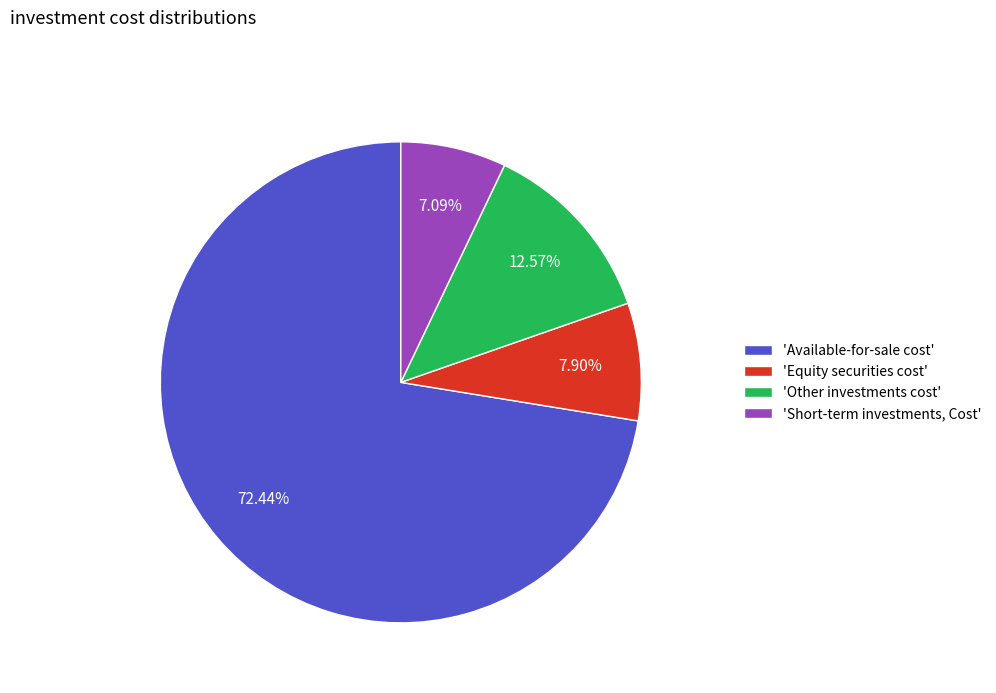

Do 'Available-for-sale cost' and 'Other investments cost' together represent more than half of the pie?

Yes